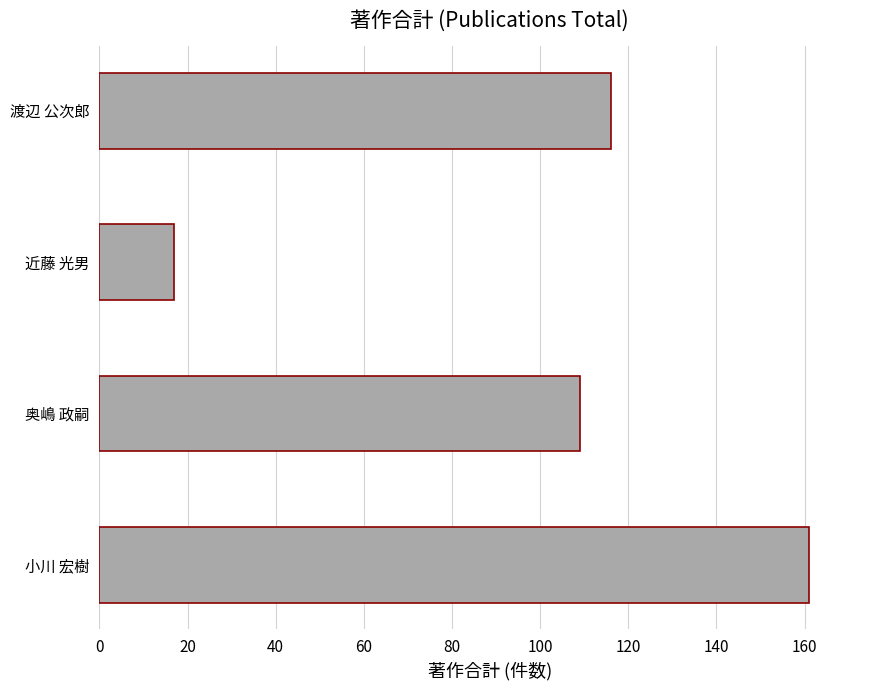

True or false: the data shows 109 at 奥嶋 政嗣.

True